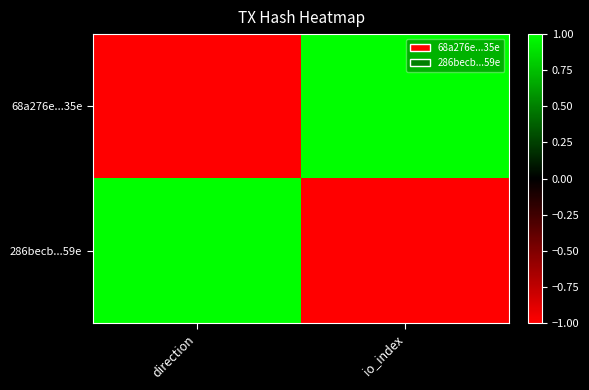

Which series has the largest total across all categories?

68a276e...35e